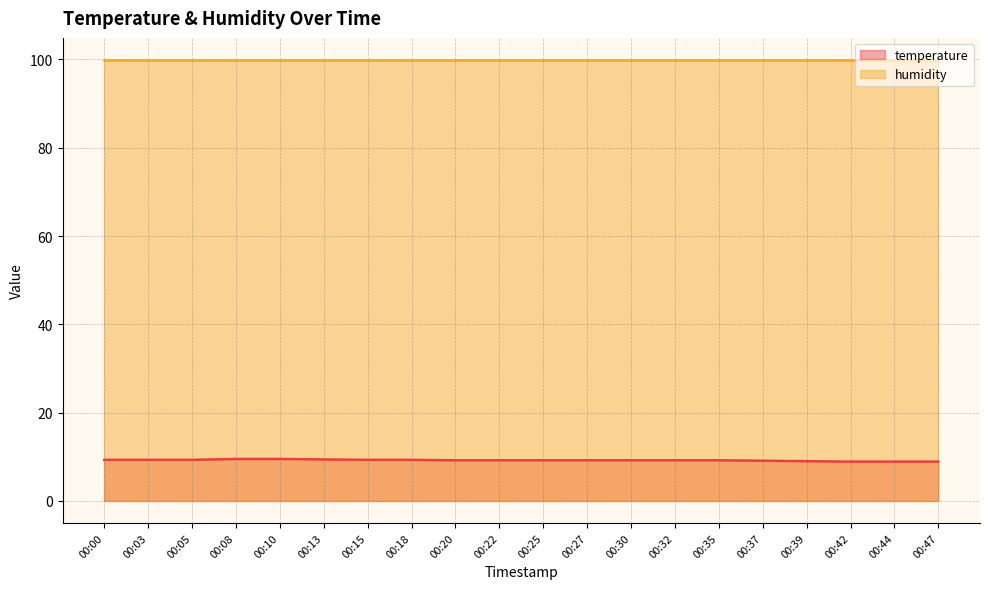

Is it true that temperature line equals 14.3 at 00:32?

False